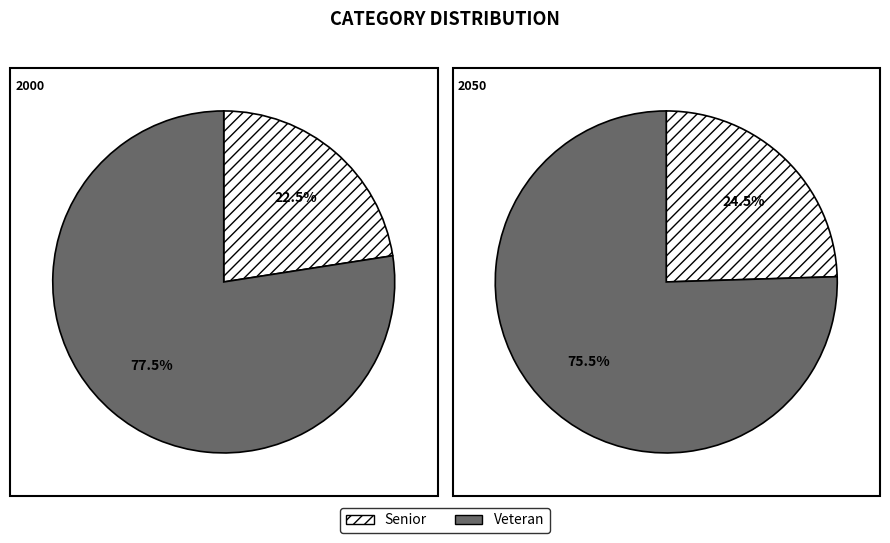

How many segments does this pie chart have?

2